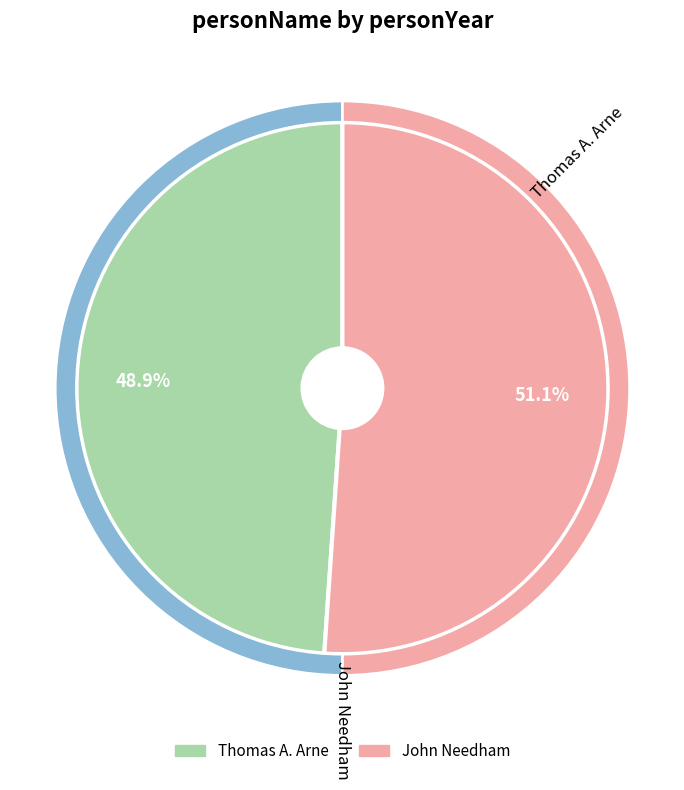

Count the number of slices in the pie.

2